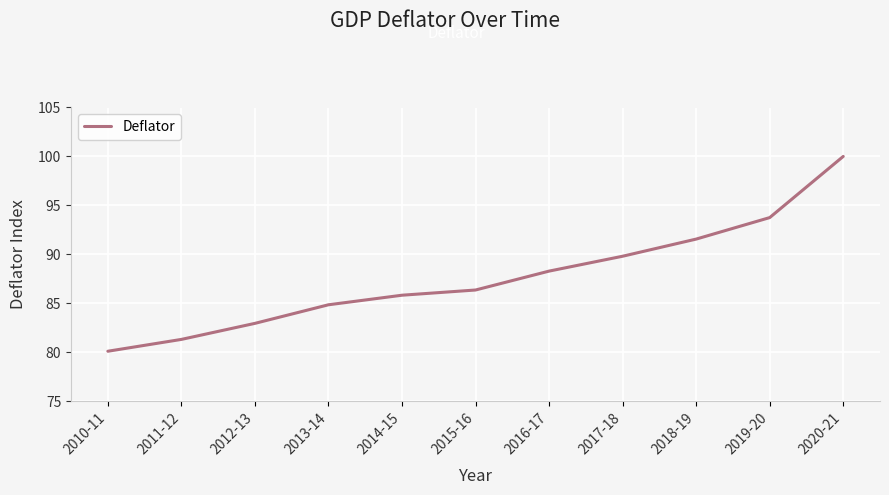

Reading left to right, what are all the values shown in this chart?

80.1	81.3	82.9	84.8	85.8	86.3	88.3	89.8	91.6	93.7	100.0